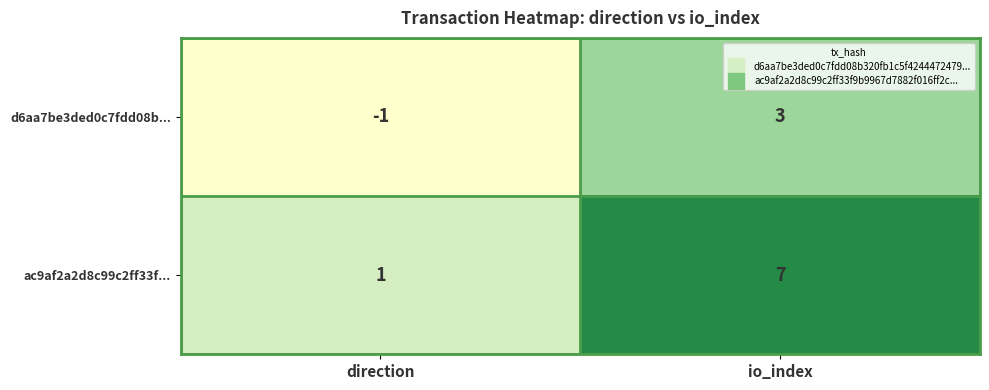

What is the difference between the d6aa7be3ded0c7fdd08b... values at direction and io_index?

4